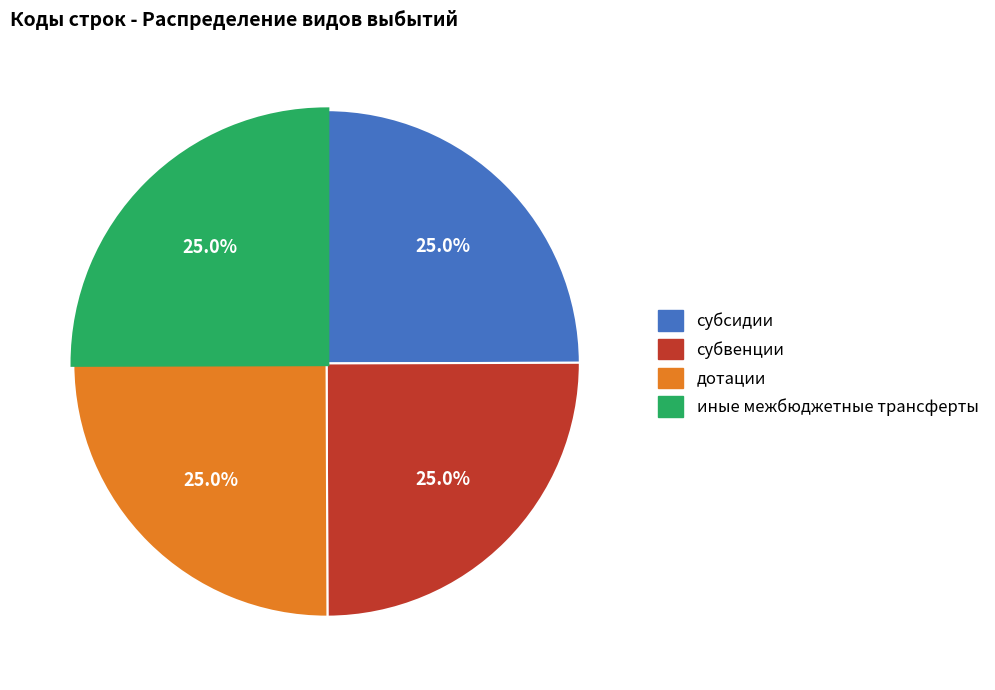

Is there any slice that represents more than half of the pie?

No